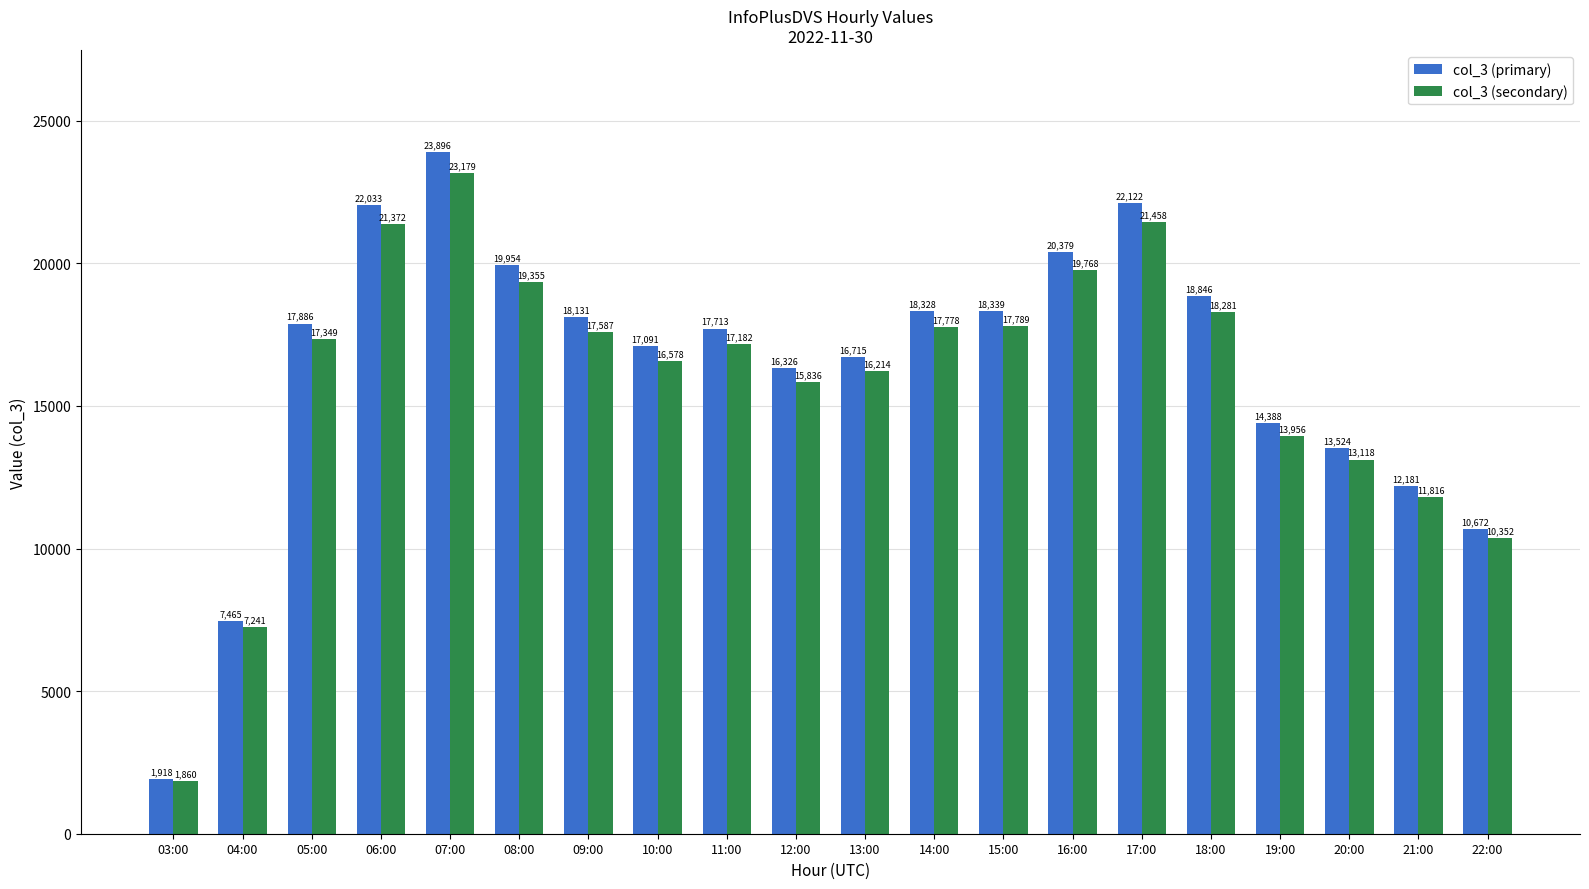

What is the sum of all col_3 (secondary) values?

318069.8